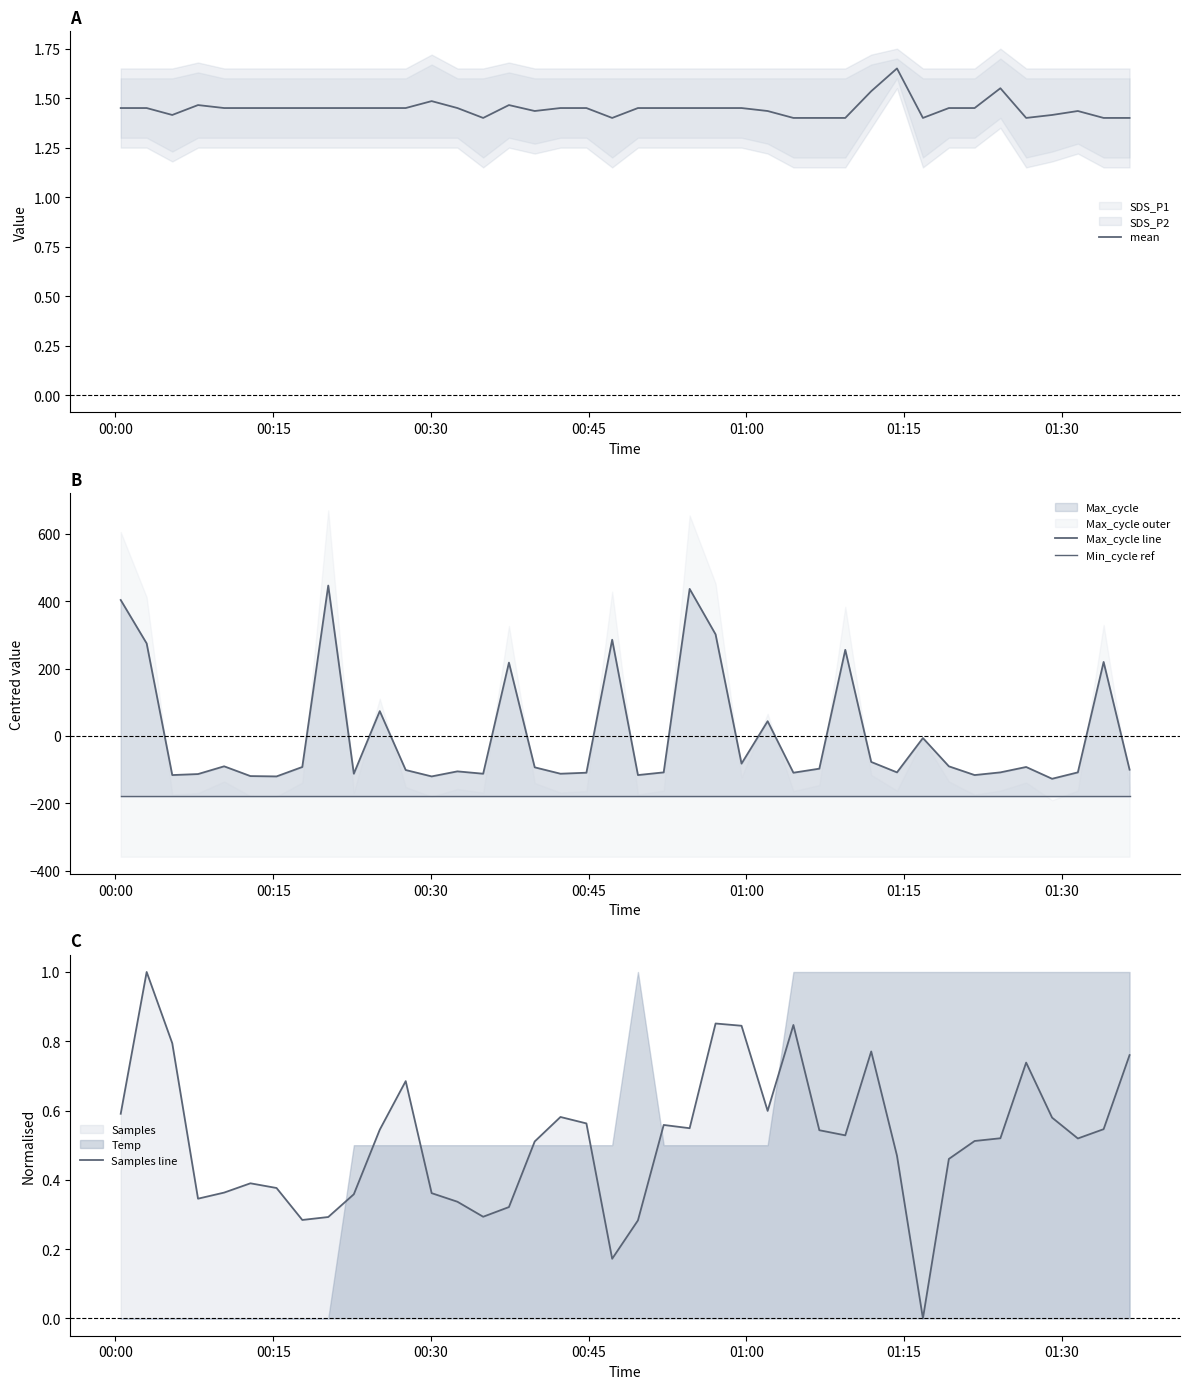

Which series ends up on top after the final intersection of Max_cycle line and Samples line?

Samples line